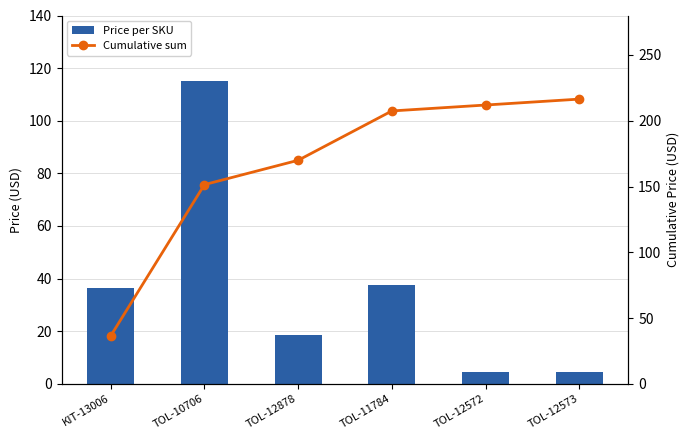

Reading left to right, transcribe all the data shown in this chart.

Price per SKU: 36.5	115.0	18.5	37.5	4.5	4.5
Cumulative sum: 36.5	151.4	169.9	207.4	211.9	216.4